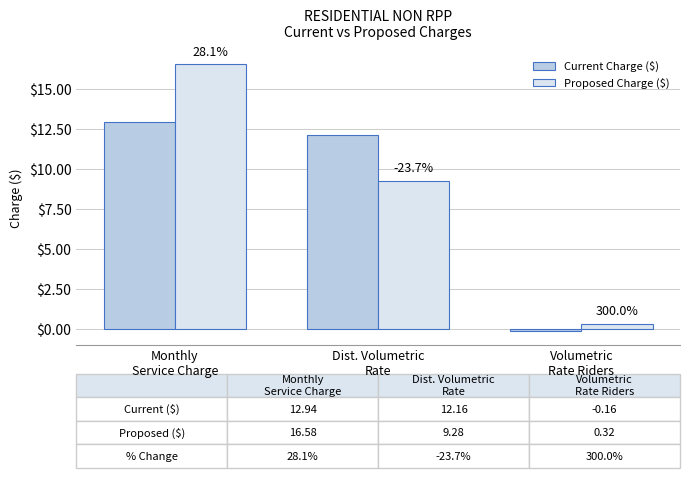

What position from the left is Dist. Volumetric
Rate?

2